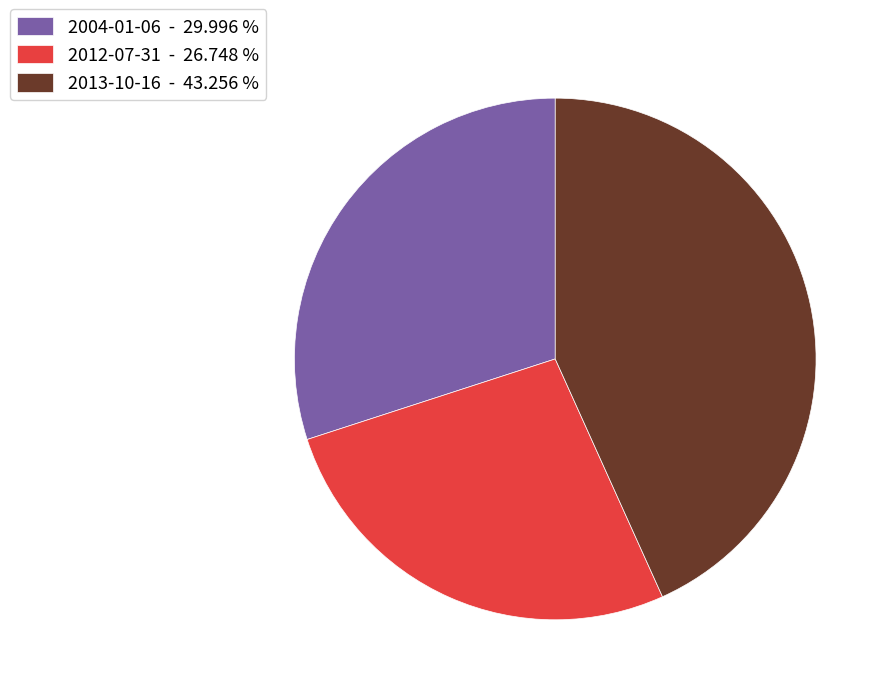

How many segments does this pie chart have?

3